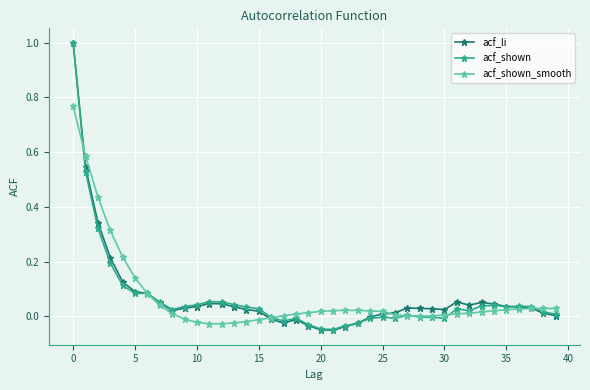

True or false: acf_li has more than 1 points higher than both neighbors.

True